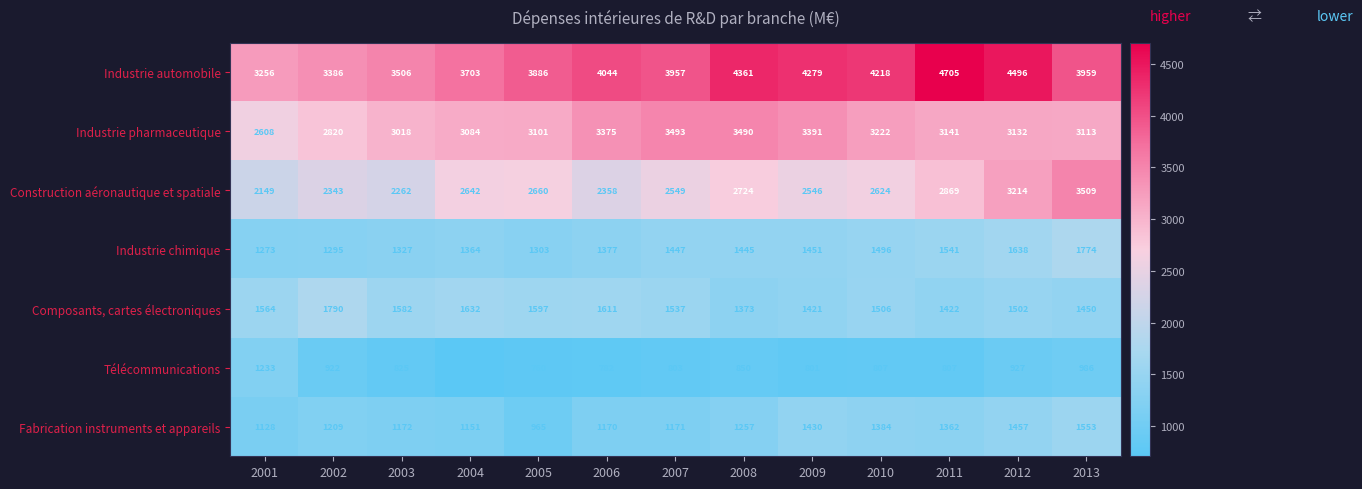

What is the minimum value shown in the chart?

708